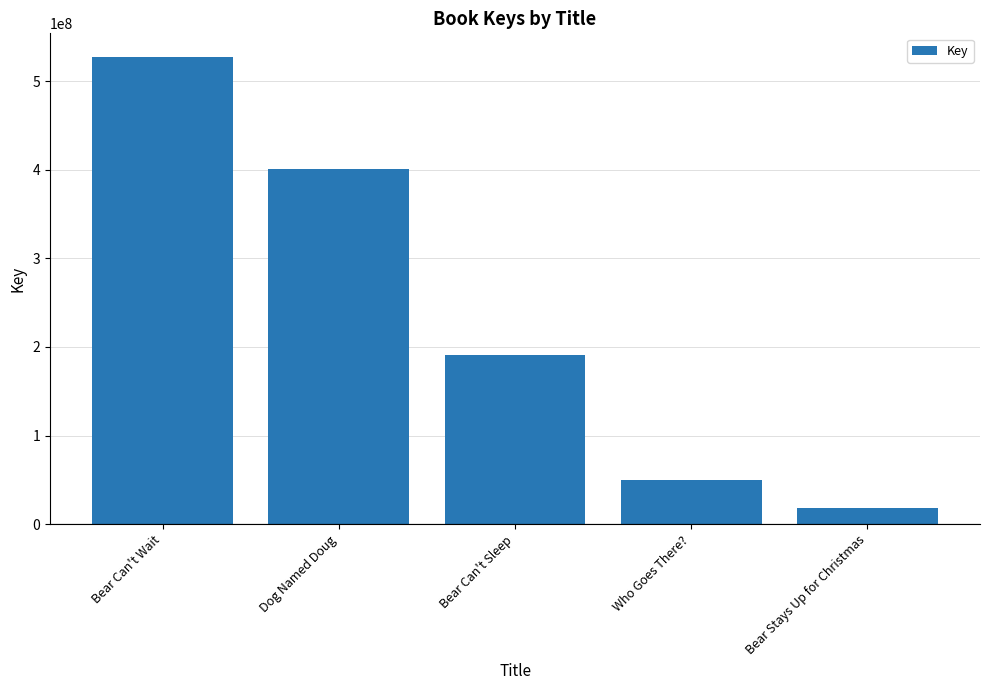

Reading left to right, list all the values displayed in this chart.

Bear Can't Wait=527514935	Dog Named Doug=400872791	Bear Can't Sleep=190632718	Who Goes There?=49845174	Bear Stays Up for Christmas=18187596